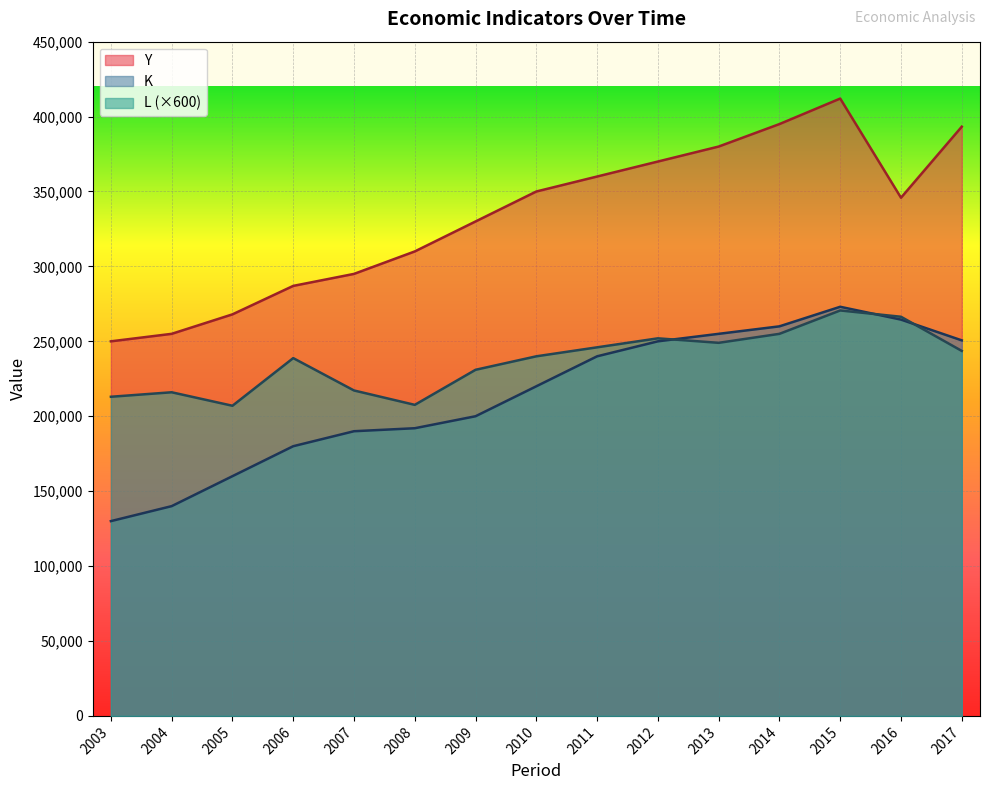

True or false: Y has a value of 419240 at 2005.

False